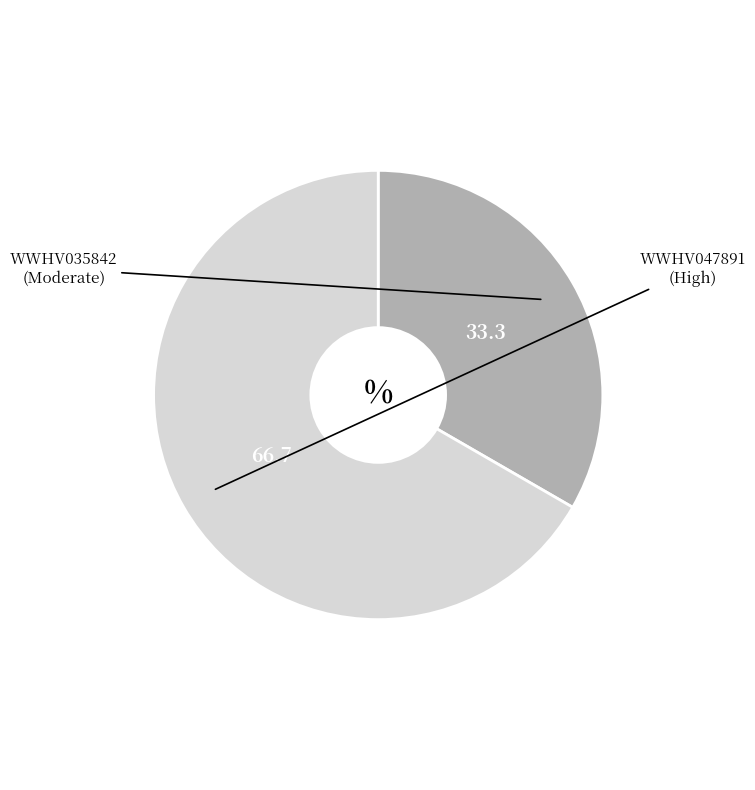

How many slices are in this pie chart?

2